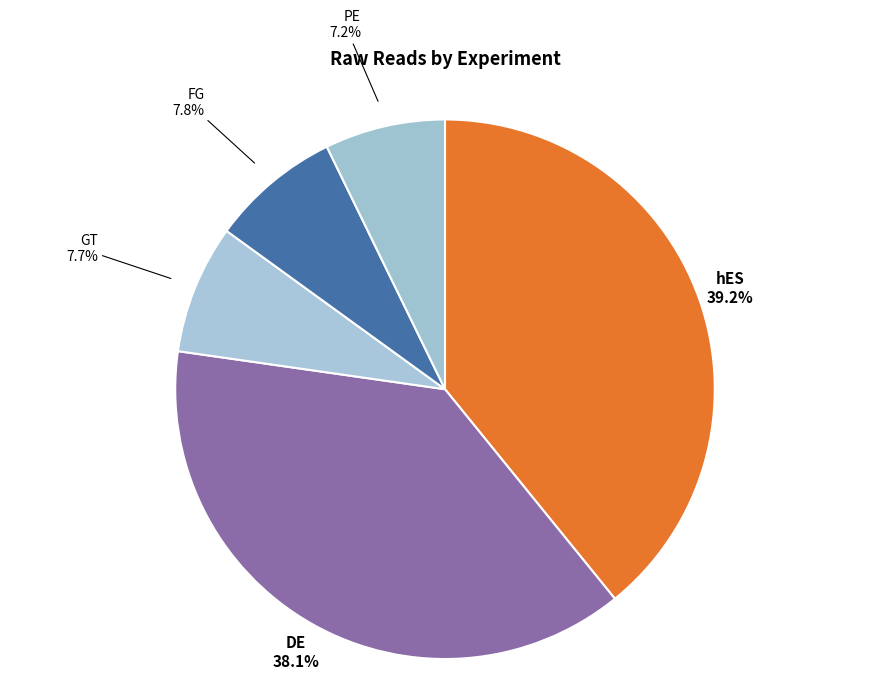

Is it true that PE is 7% of the pie?

True